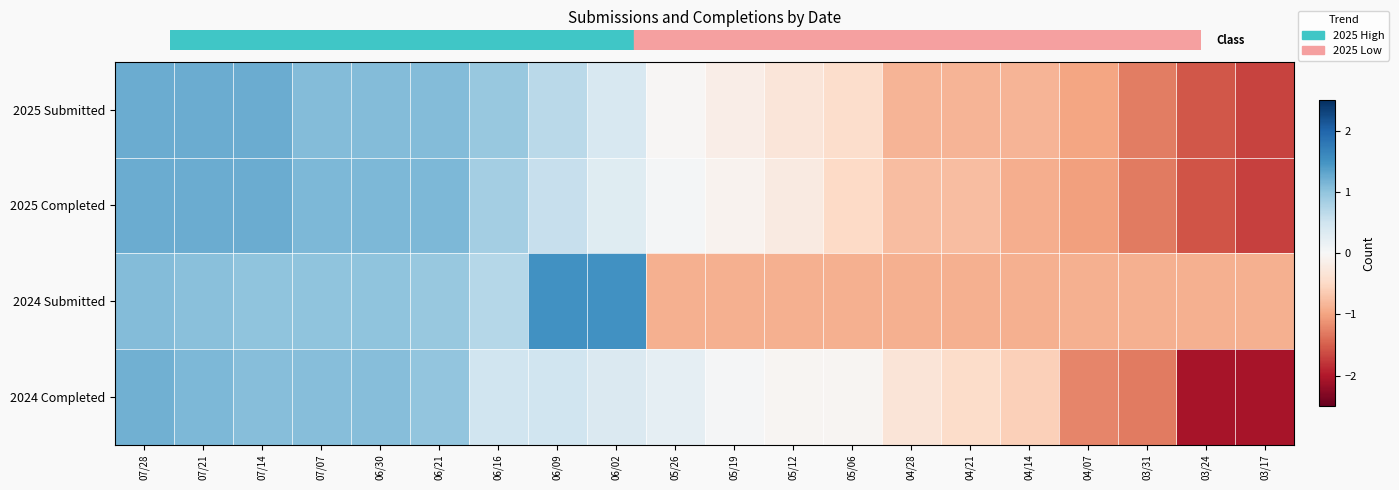

At 07/28, list the series in order from largest to smallest.

2025 Completed, 2025 Submitted, 2024 Completed, 2024 Submitted